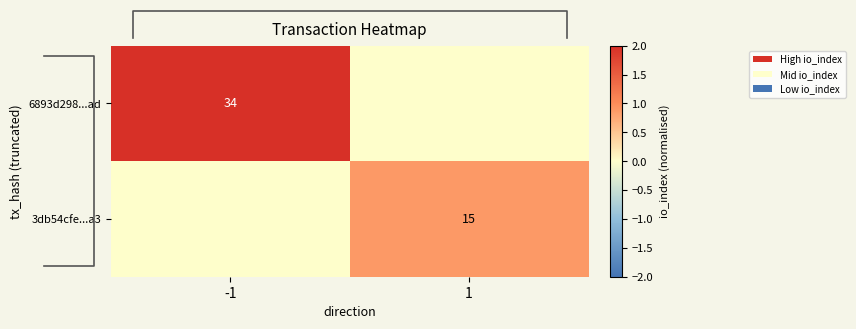

True or false: 6893d298...ad has a value of 12 at -1.

False